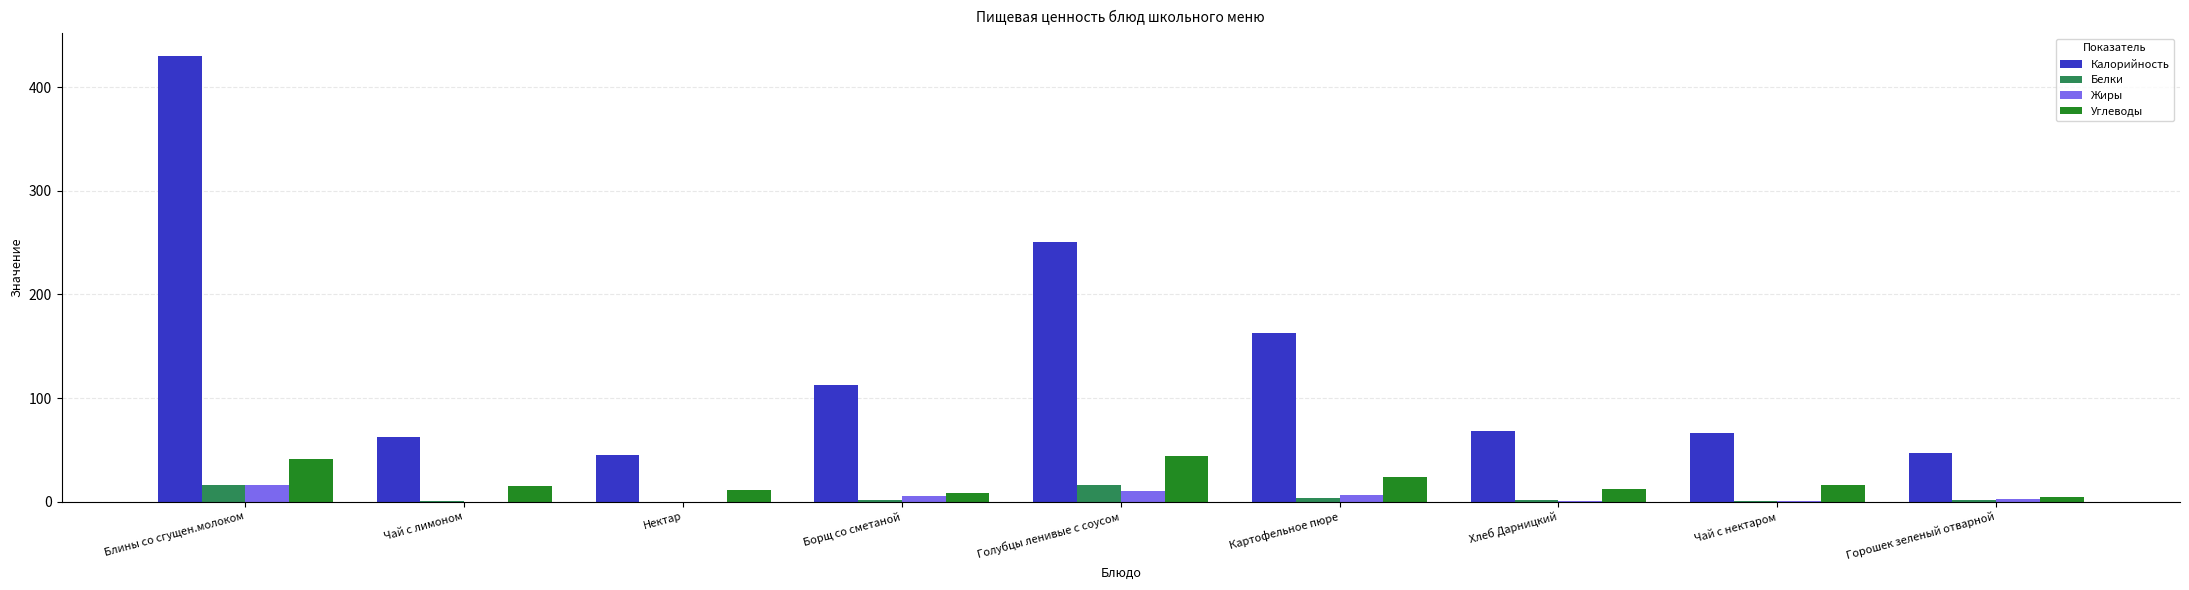

At which category is the sum across all series the highest?

Блины со сгущен.молоком